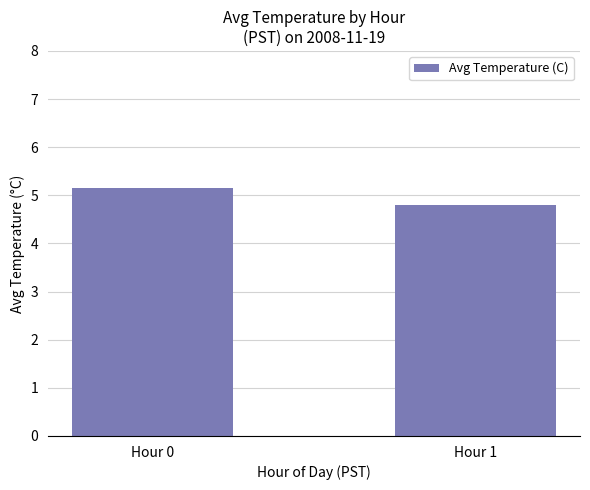

What is the value of the 1st bar from the left?

5.2